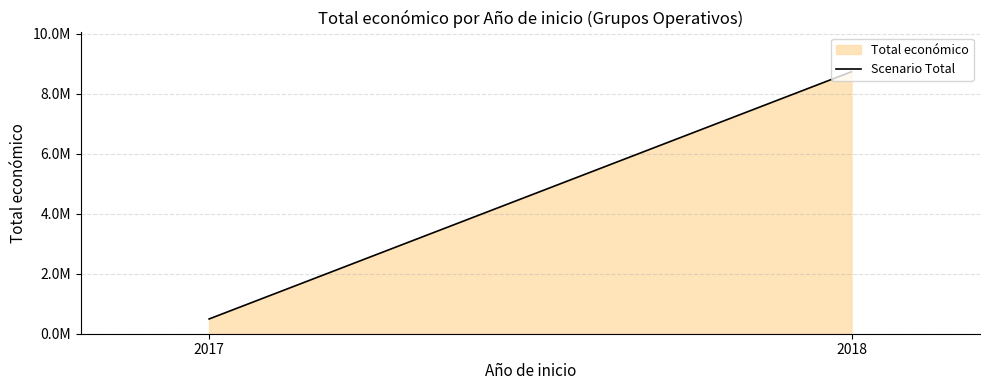

What is the value of the 1st point from the left?

492343